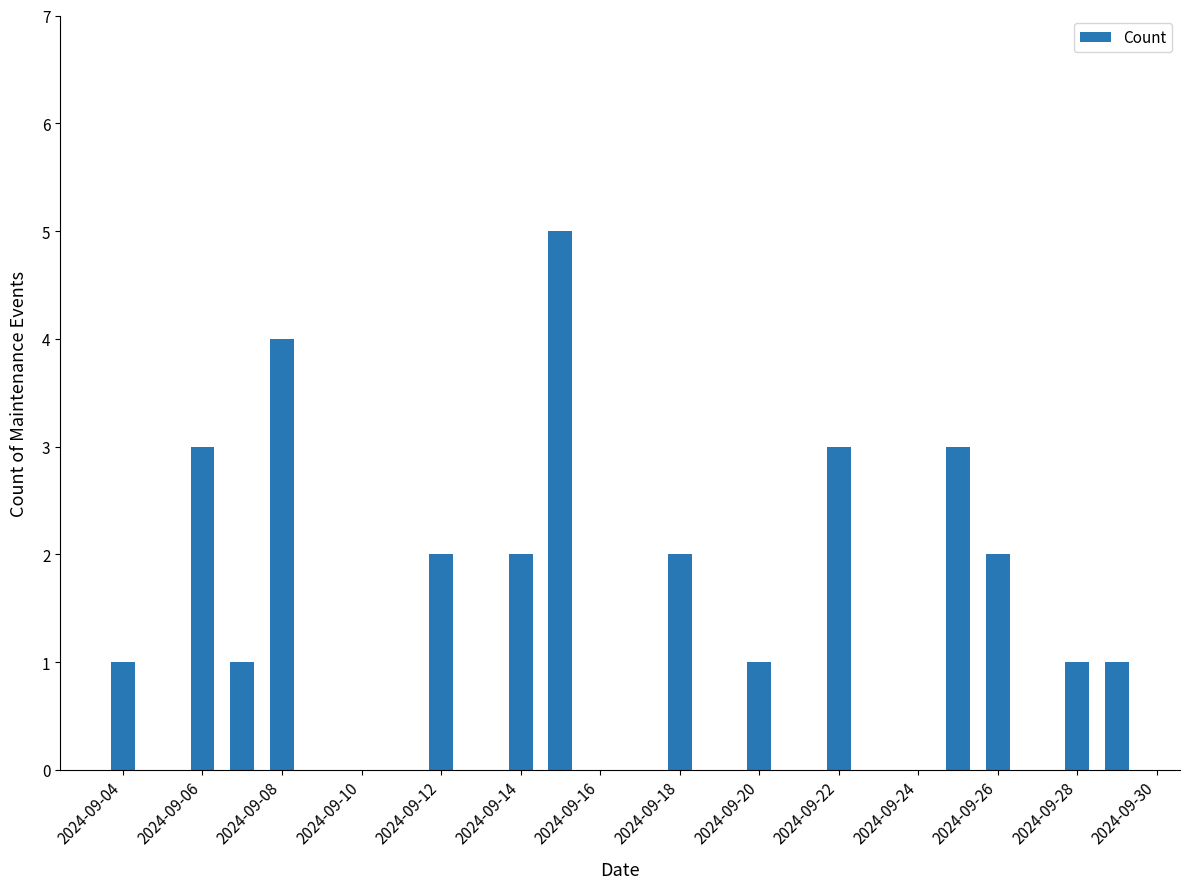

What is the sum of all values?

31